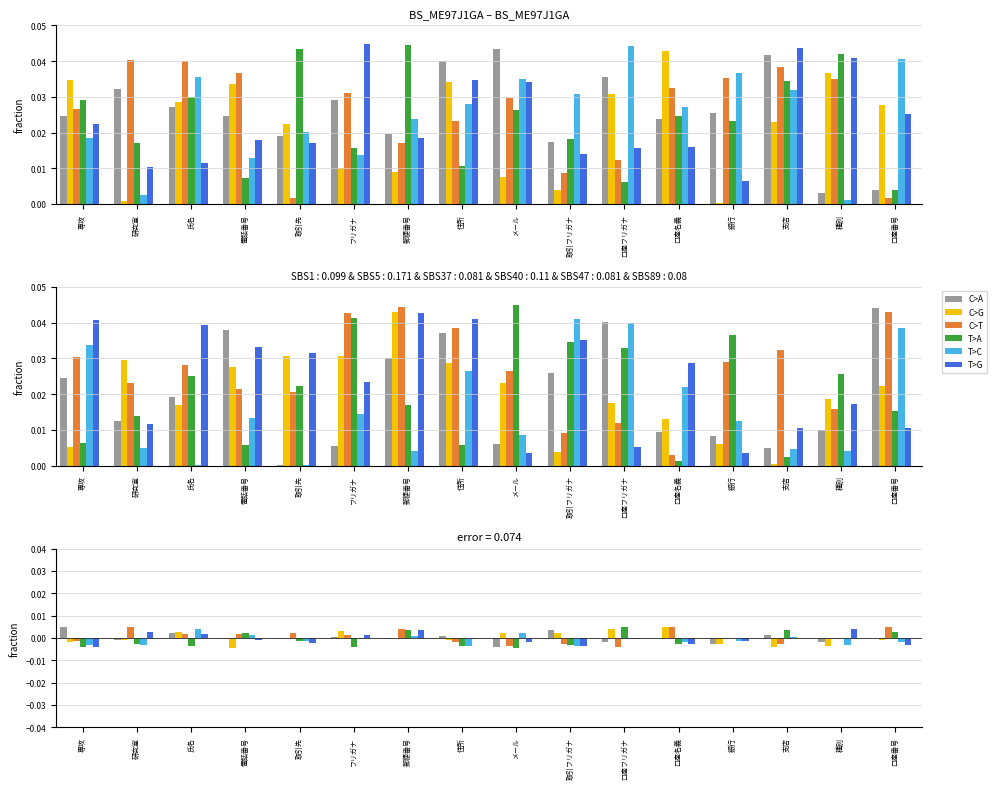

How many data points in T>A are above 0?

6